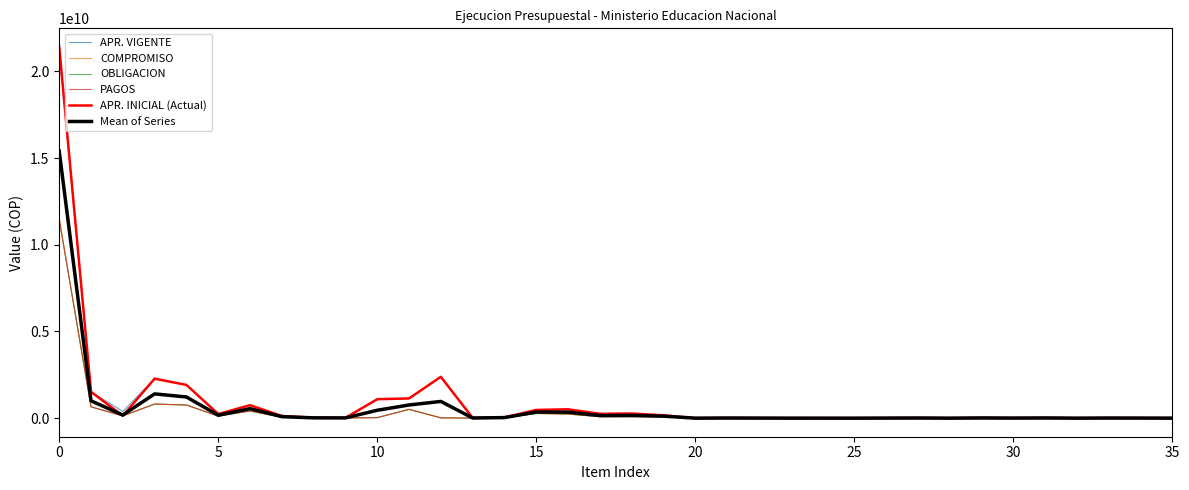

How many lines are shown in the chart?

6